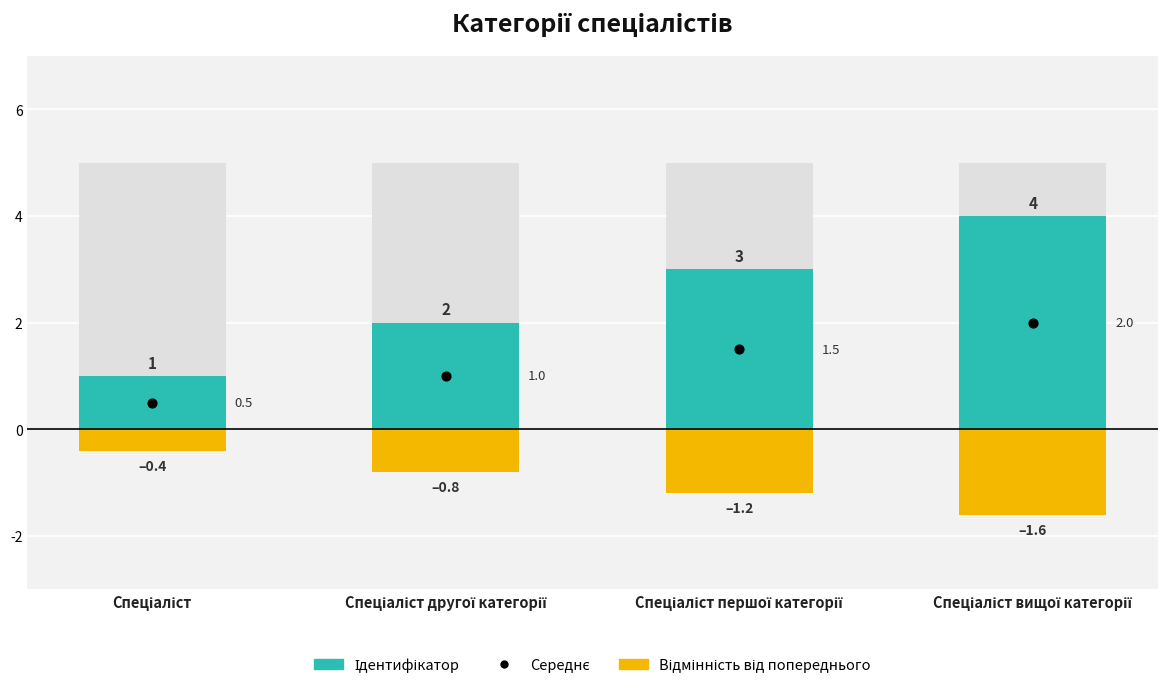

At which category is the sum across all series the highest?

Спеціаліст вищої категорії